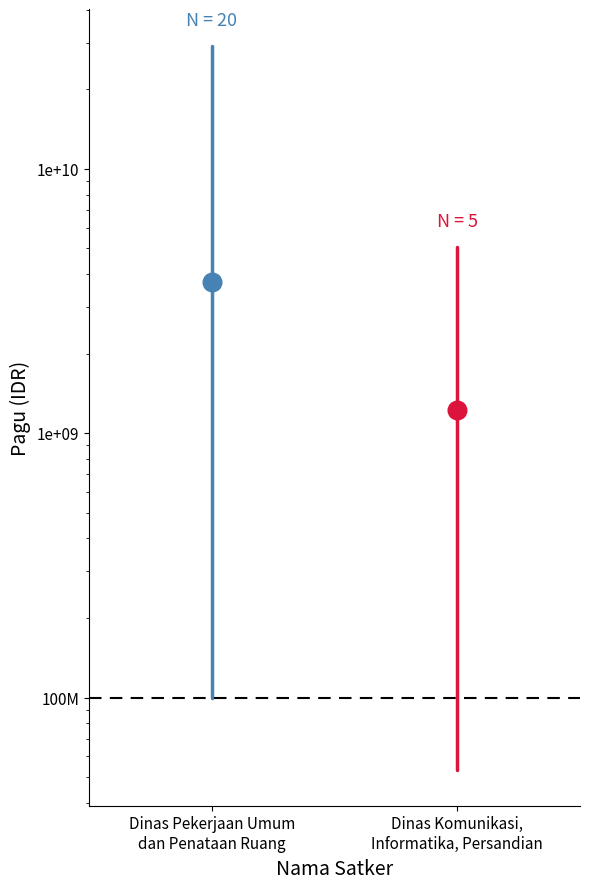

Which series contains the highest Y value?

Dinas Pekerjaan Umum dan Penataan Ruang